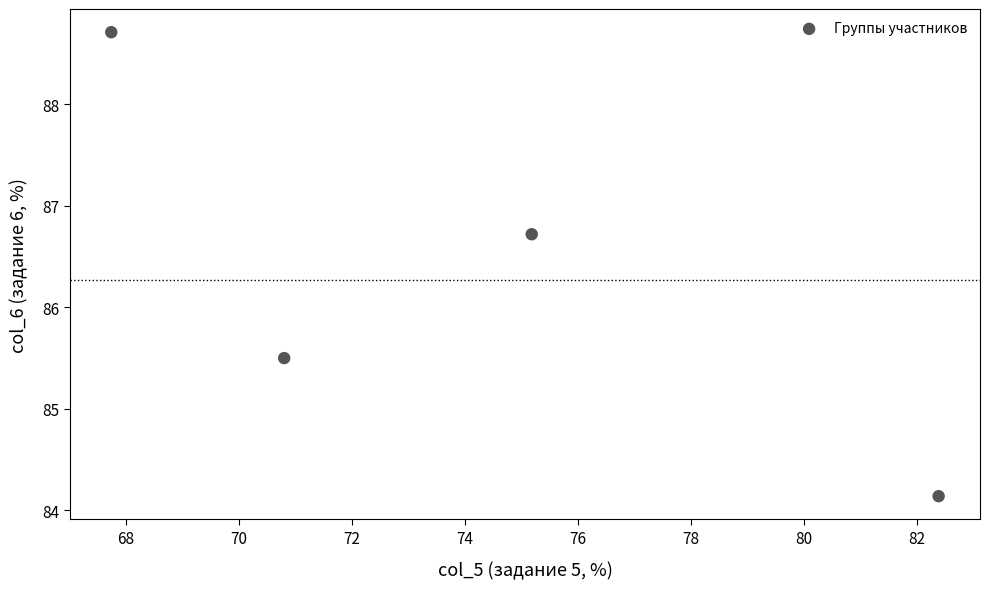

What is the range of Y values (max minus min)?

4.6